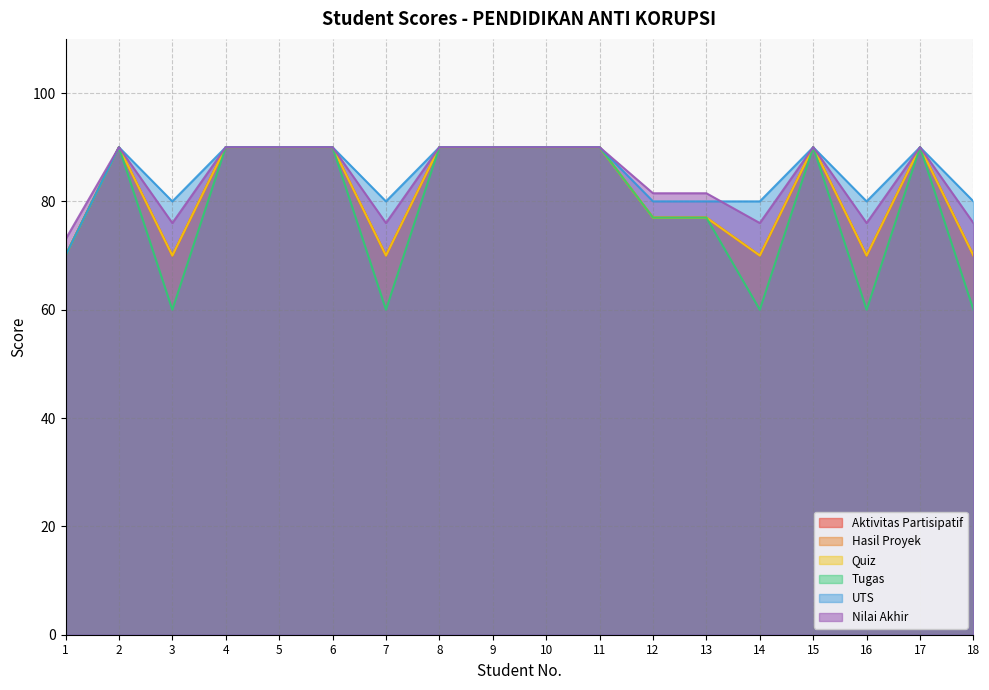

Where is the first local minimum for Hasil Proyek?

3